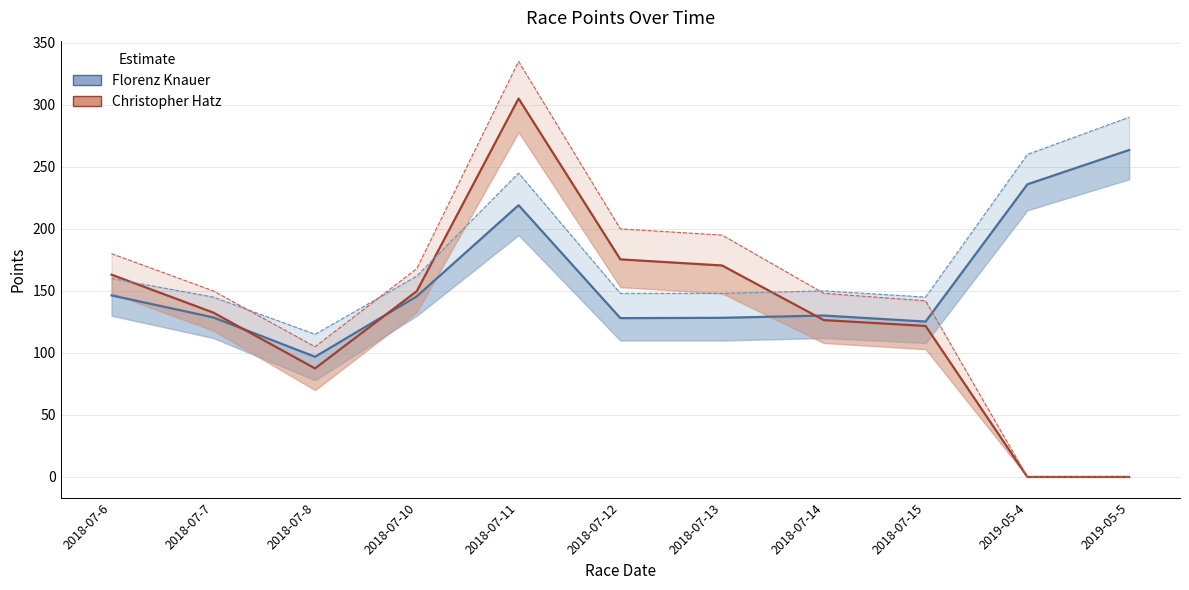

At 2018-07-7, list the series in order from largest to smallest.

Christopher Hatz Points, Florenz Knauer Points